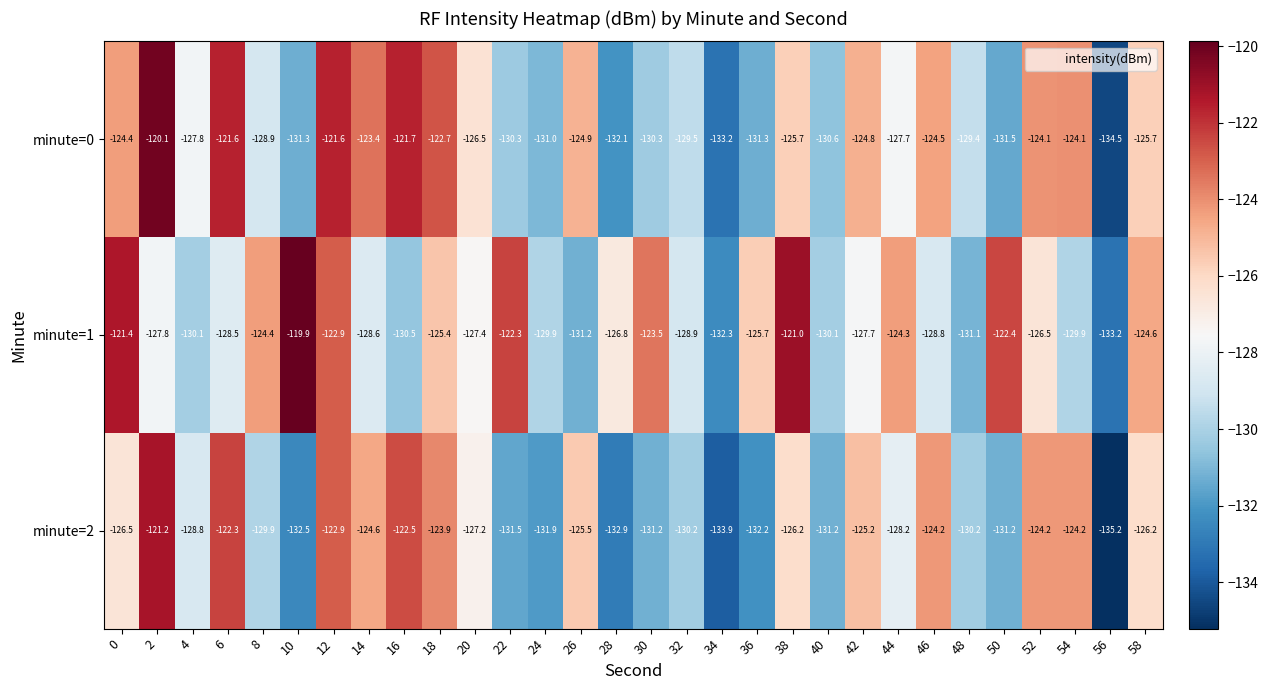

Which series has the largest range (max minus min)?

minute=0